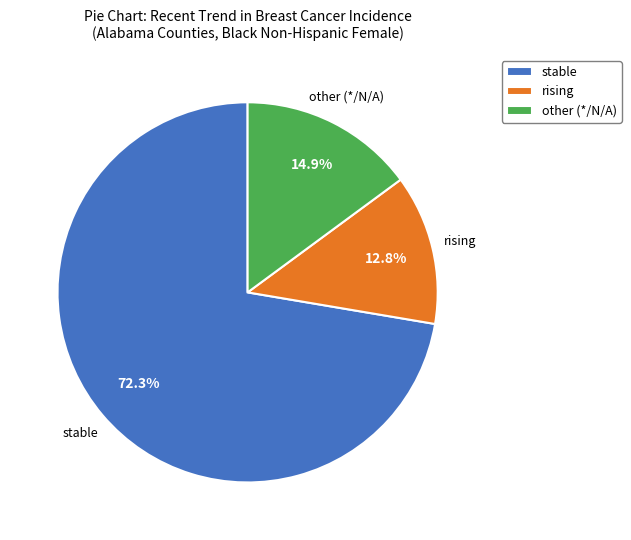

The stable slice represents 72% of the pie. True or false?

True